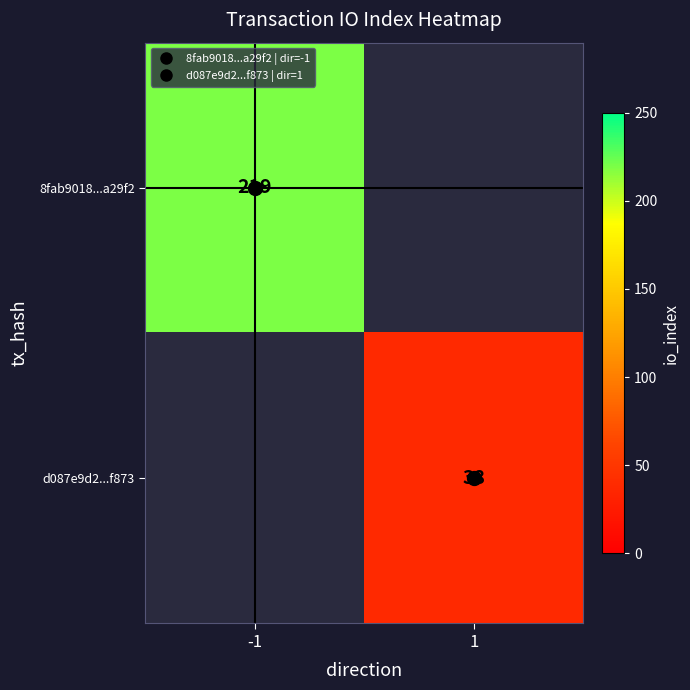

Which has a higher value, 1 or -1?

-1